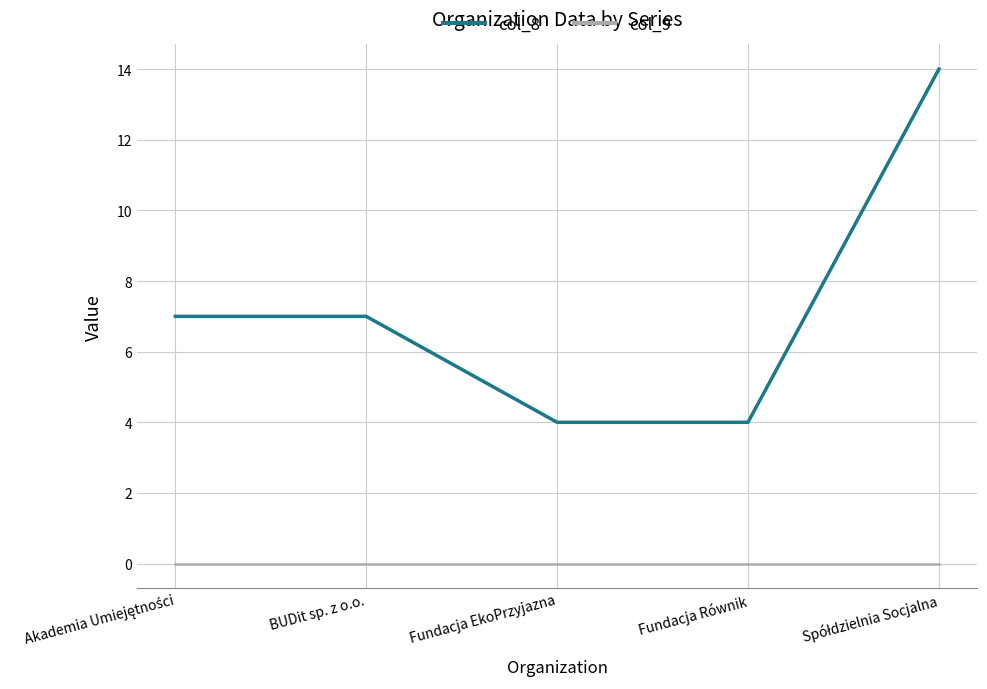

What position from the left is Fundacja EkoPrzyjazna?

3